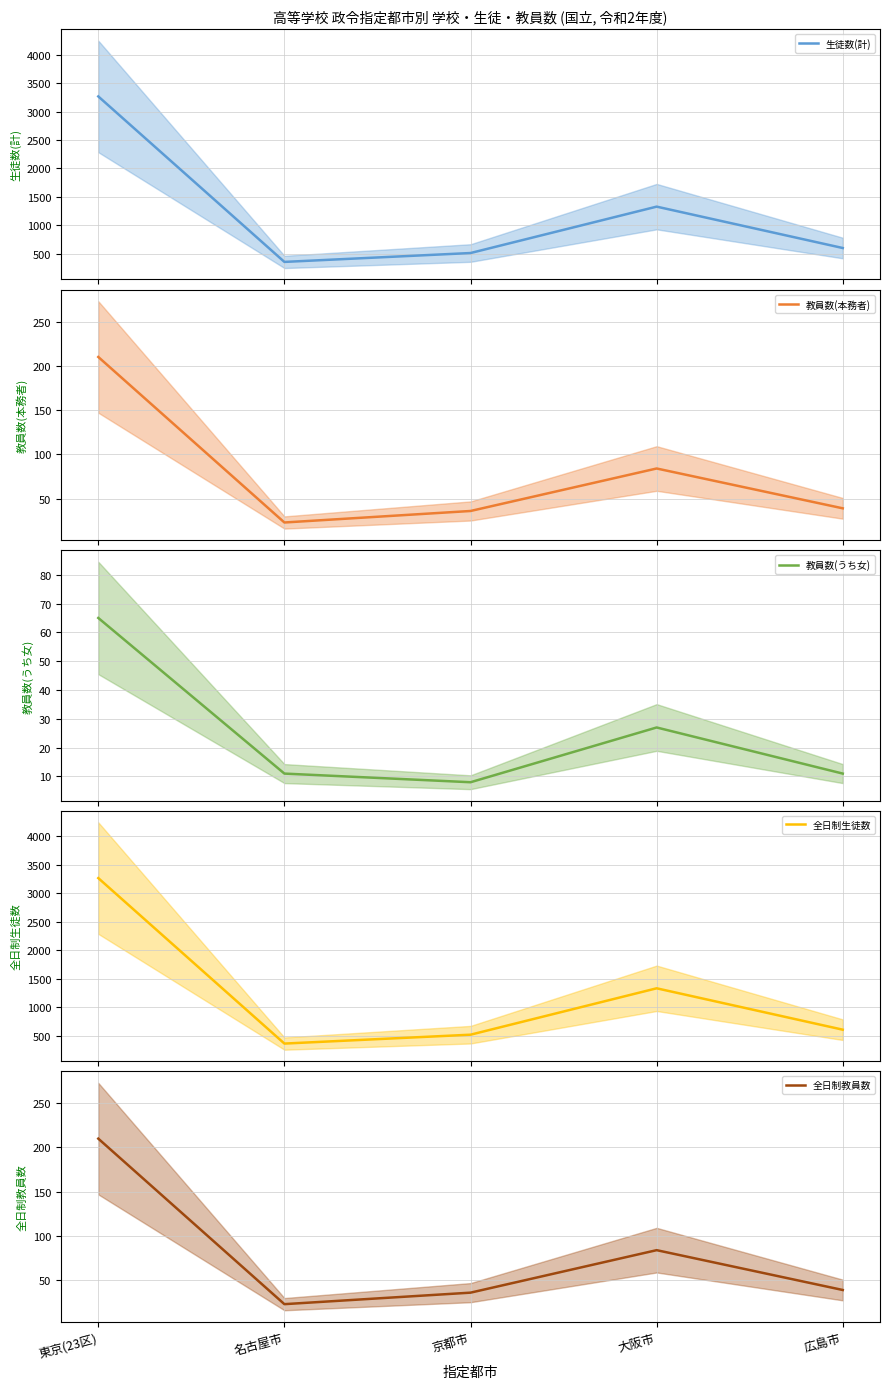

What is the total value across all series at 東京(23区)?

7017